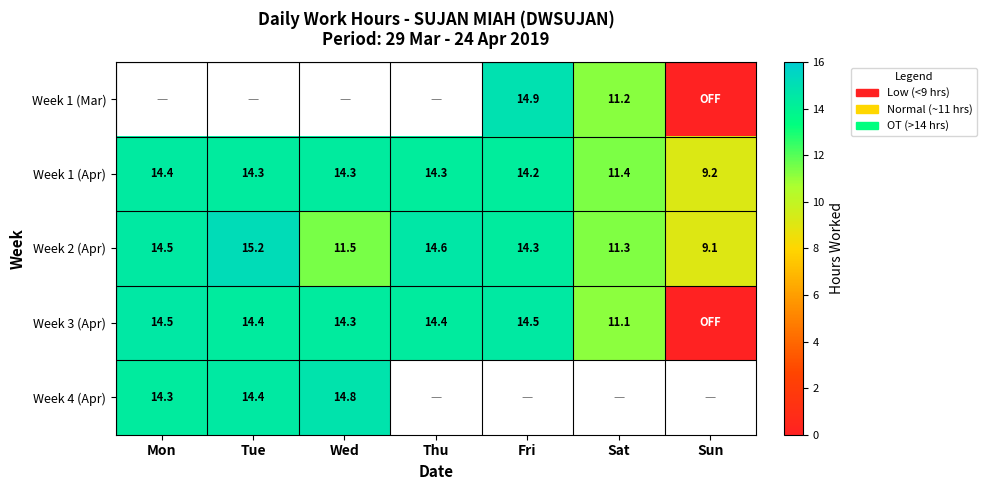

True or false: Week 2 (Apr) has a value of 20.4 at Tue.

False